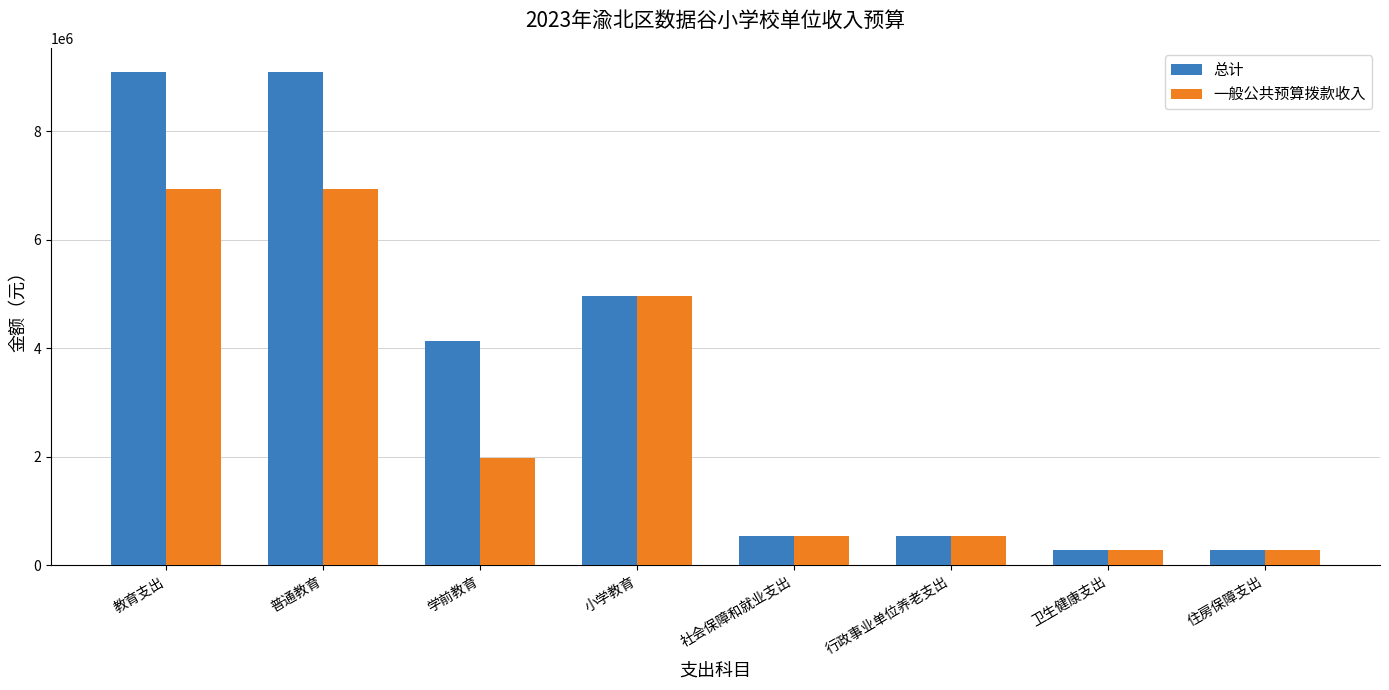

Read the 总计 value at 卫生健康支出.

272077.6